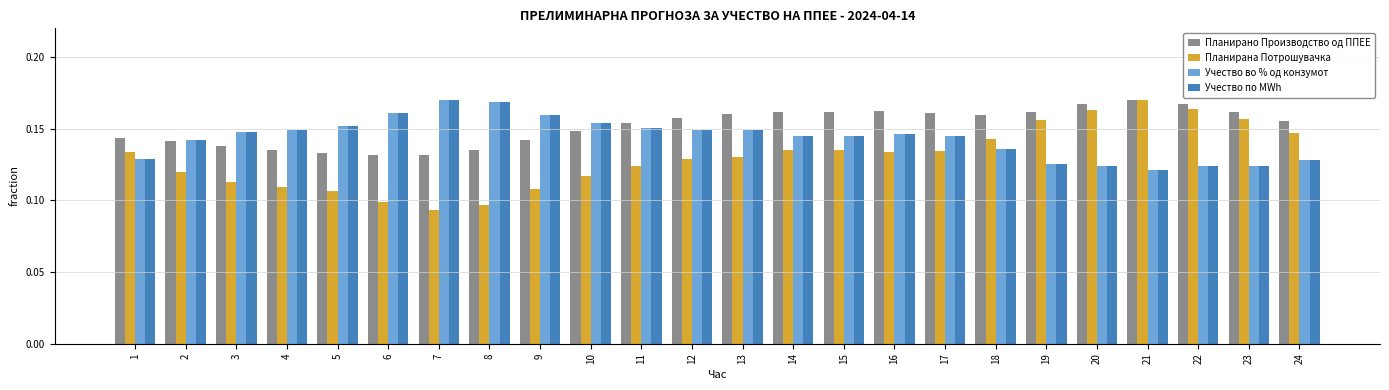

How many bars are there in total?

96